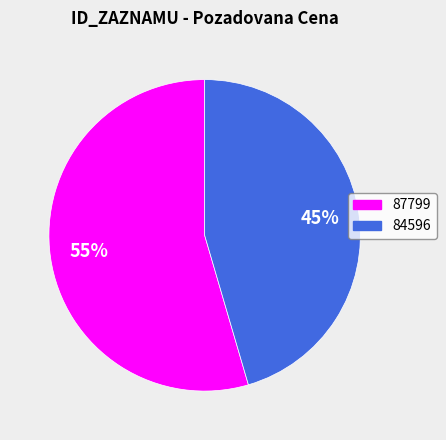

Is it true that 84596 is 45% of the pie?

True